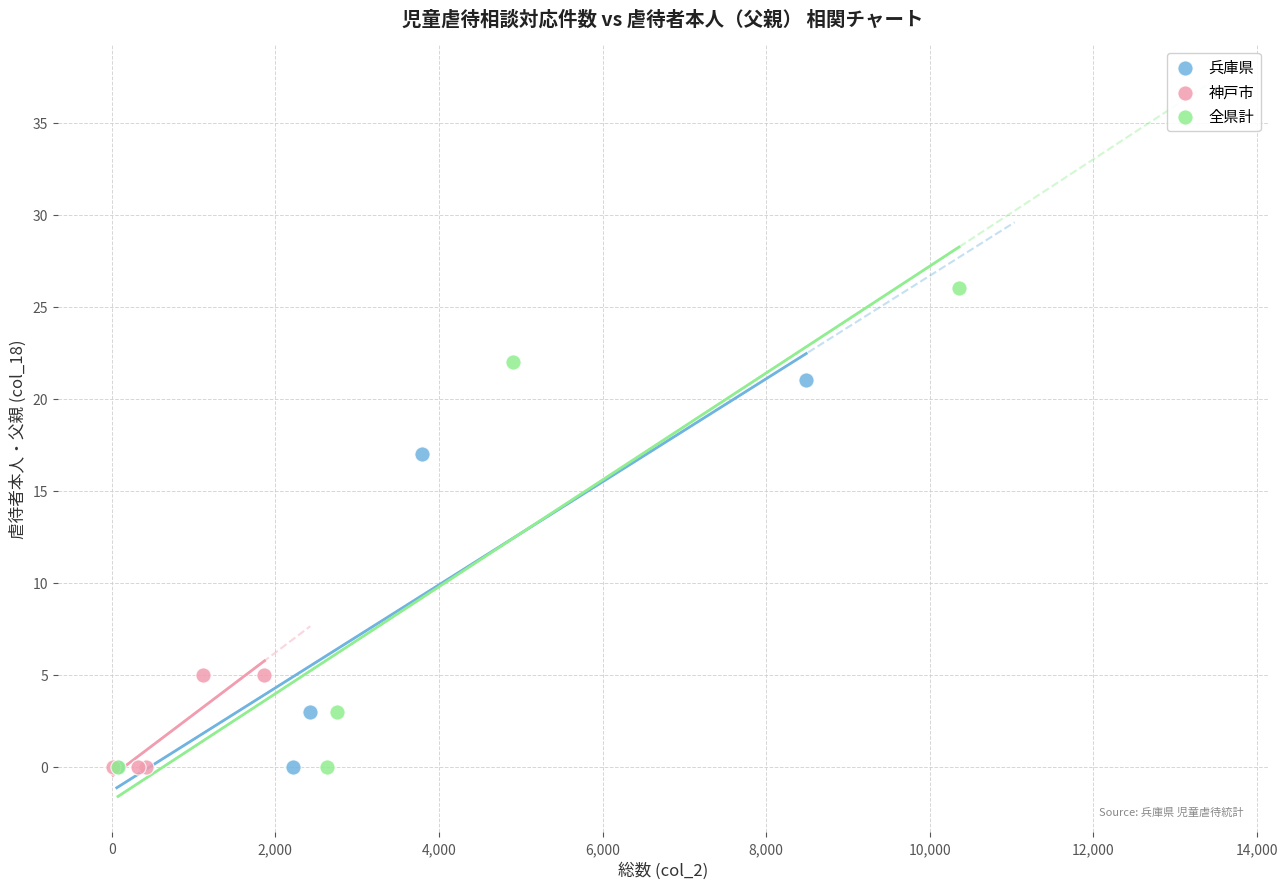

Which series has the widest spread of Y values?

全県計